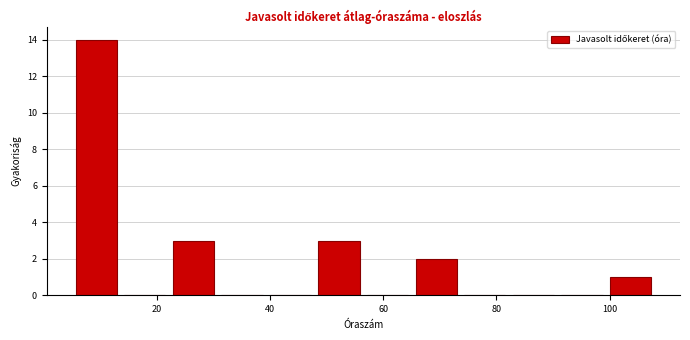

Reading left to right, list every bar in this chart as the range it spans on the x-axis followed by its height. Neither the bar edges nor the heights are printed on the chart, so give them approximately, as read against the axes.

6 to 14: 14
14 to 22: 0
22 to 30: 3
30 to 40: 0
40 to 48: 0
48 to 56: 3
56 to 66: 0
66 to 74: 2
74 to 82: 0
82 to 90: 0
90 to 100: 0
100 to 108: 1